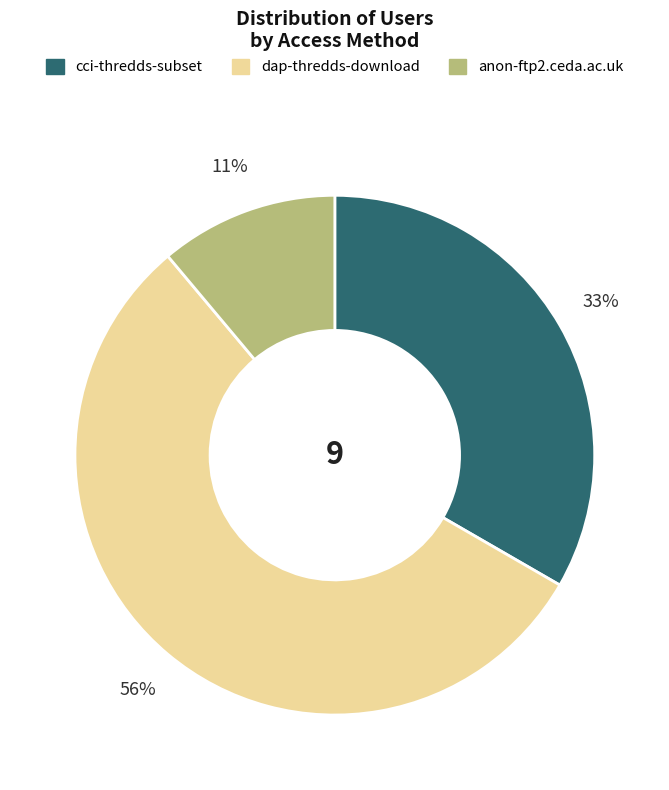

The cci-thredds-subset slice represents 40% of the pie. True or false?

False